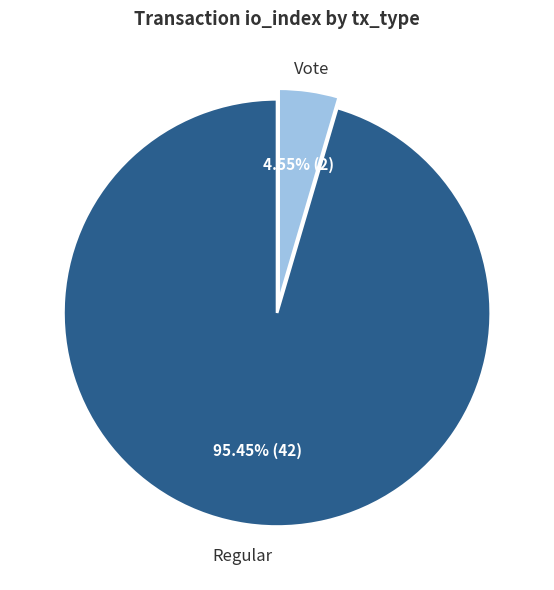

Between Vote and Regular, which is larger?

Regular